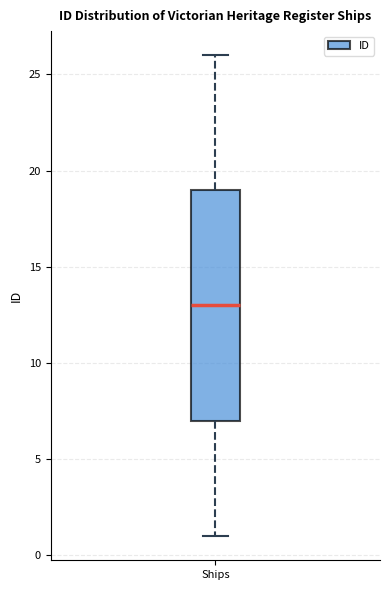

Transcribe this box plot: give where the median line is, the range the box spans, and where the two whiskers end, as read against the y-axis. The values are not printed on the chart, so give them approximately, as read against the axis.

median 13, box 7 to 19, whiskers 1 to 26